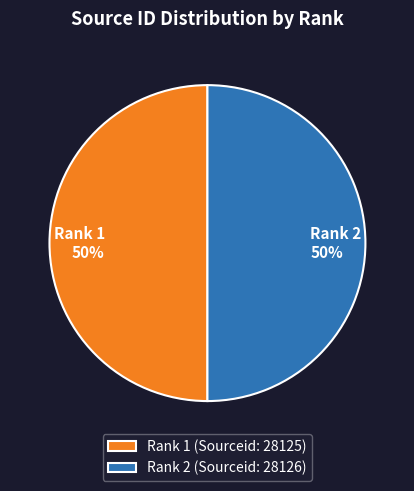

Do Rank 1 50% and Rank 2 50% together represent more than half of the pie?

Yes